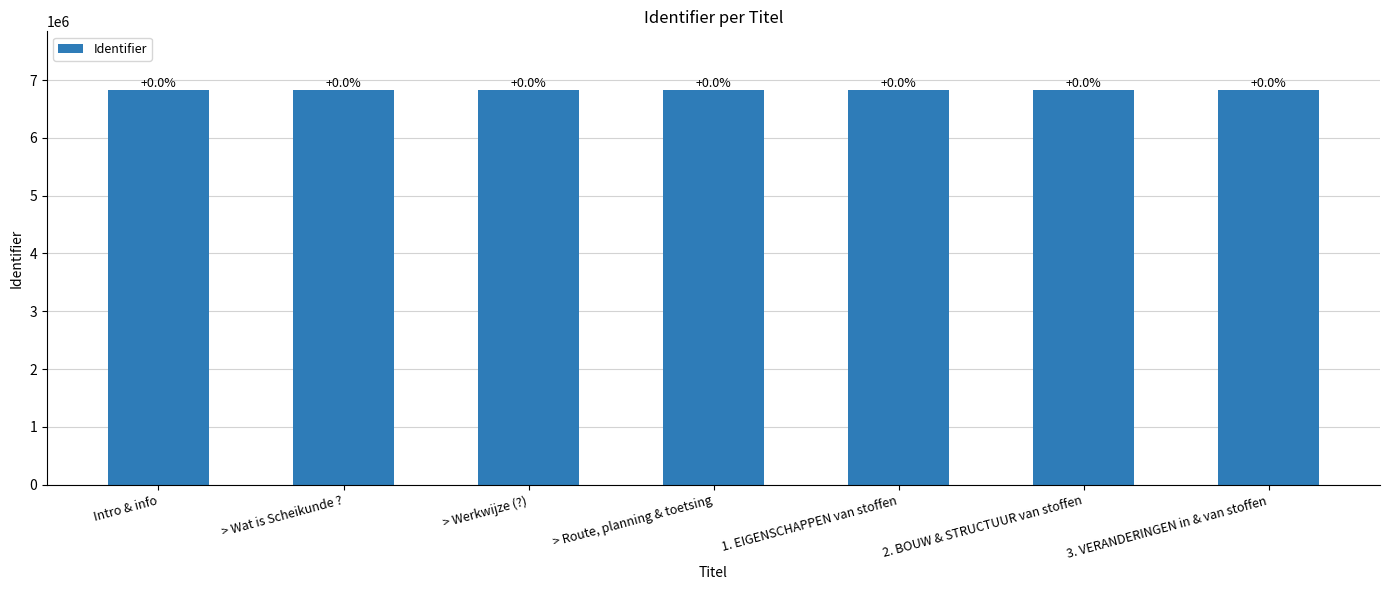

What is the label of the 4th bar from the right?

> Route, planning & toetsing